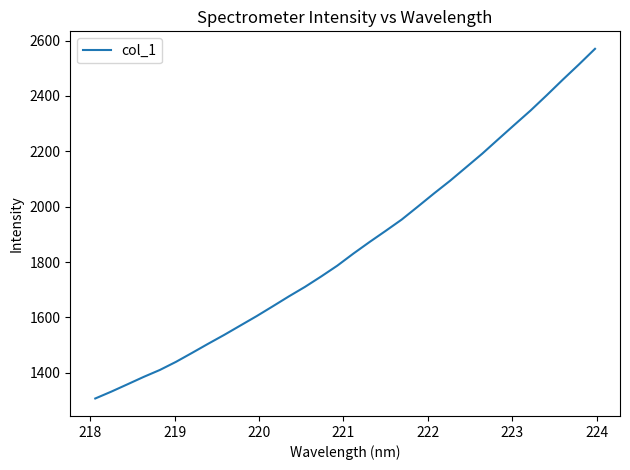

What is the difference between the maximum and minimum values?

1262.7